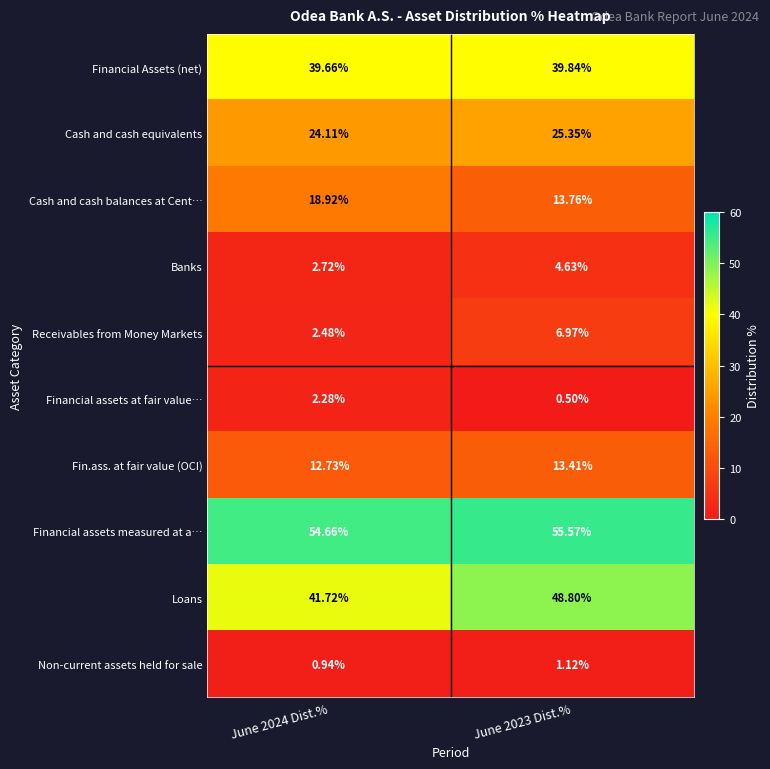

Between June 2024 Dist.% and June 2023 Dist.%, which series saw the biggest shift?

Loans